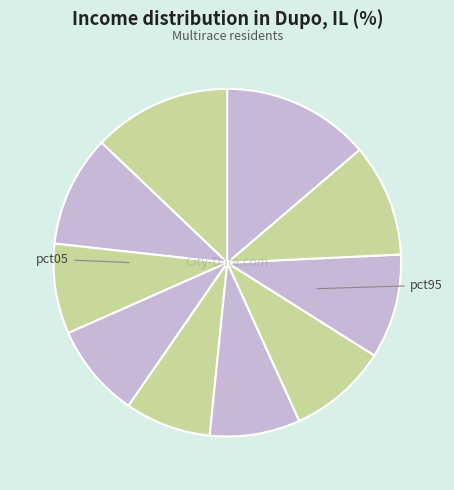

Rank the categories by value from highest to lowest.

pct95, pct05, pct85, pct15, pct75, pct65, pct35, pct55, pct25, pct45